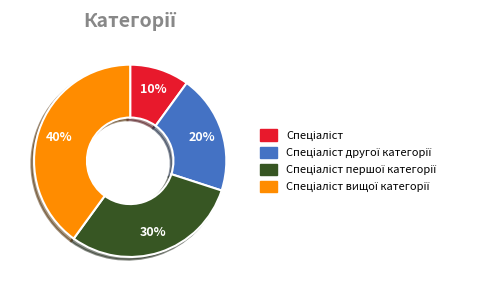

To the nearest percent, what is the difference between the largest and smallest slice percentages?

30%